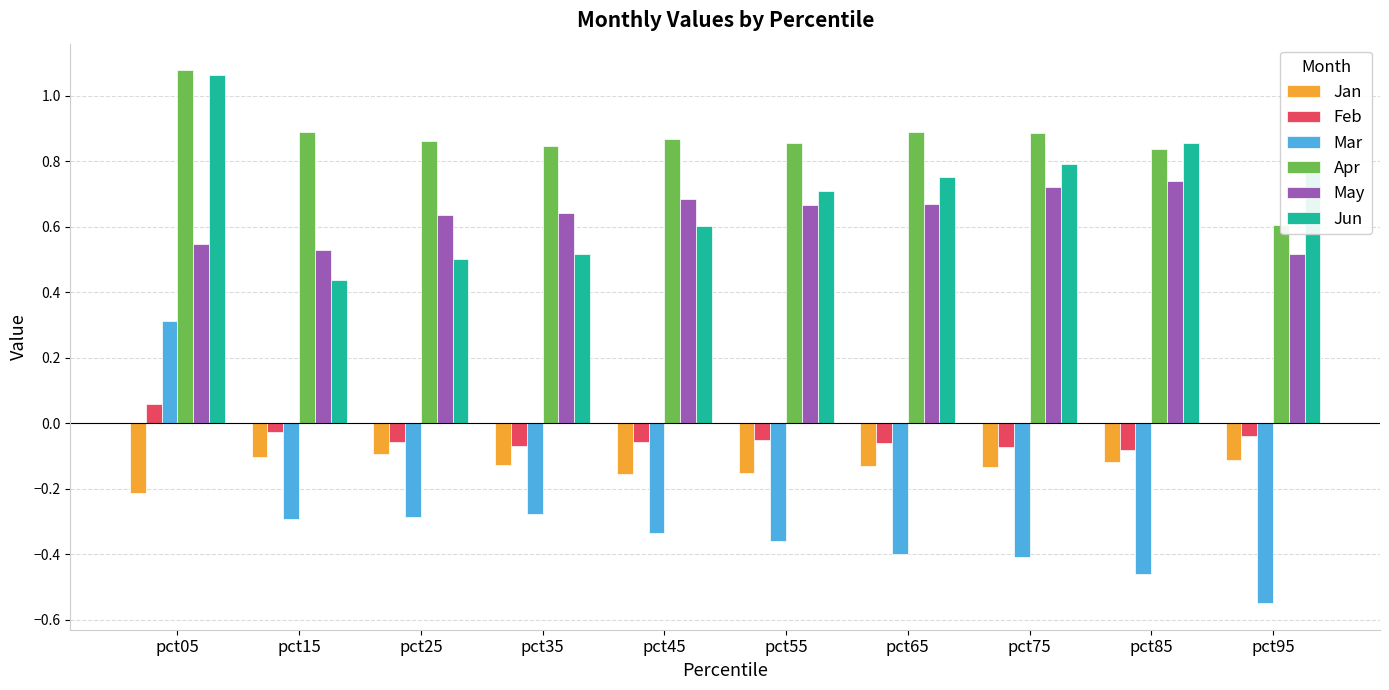

Rank the series by their maximum value, from highest to lowest.

Apr, Jun, May, Mar, Feb, Jan